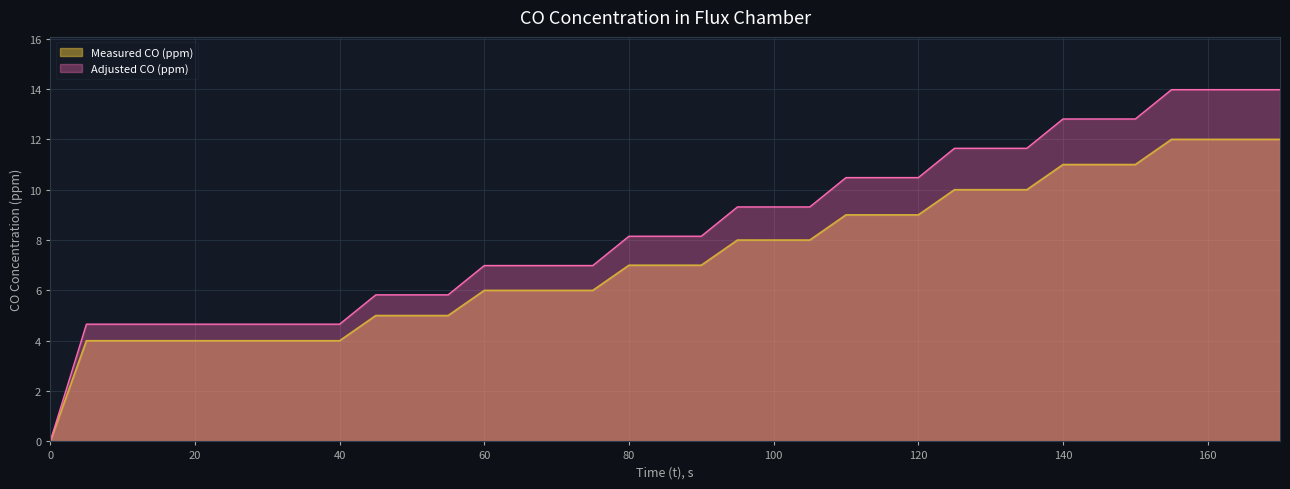

At which label does Measured CO (ppm) reach its peak?

155